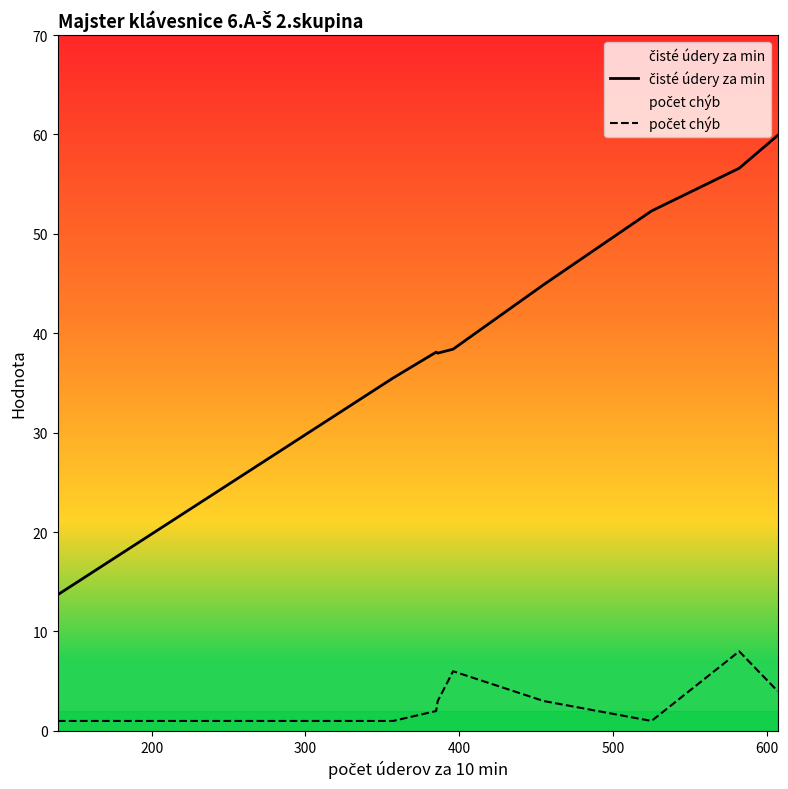

Reading right to left, list all the values displayed in this chart.

čisté údery za min: 59.9	56.6	52.3	44.9	38.4	38.0	38.1	35.5	35.4	13.7
počet chýb: 4.0	8.0	1.0	3.0	6.0	3.0	2.0	1.0	1.0	1.0